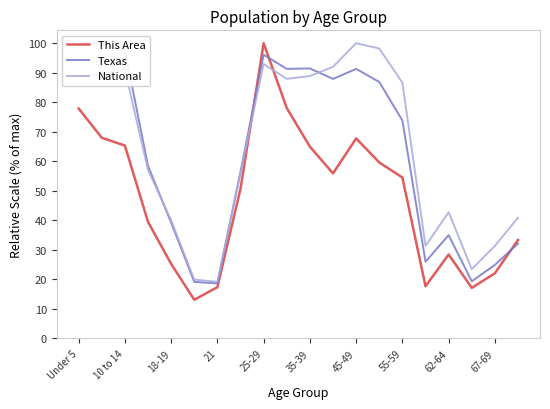

Is it true that Texas equals 133.2 at 11?

False